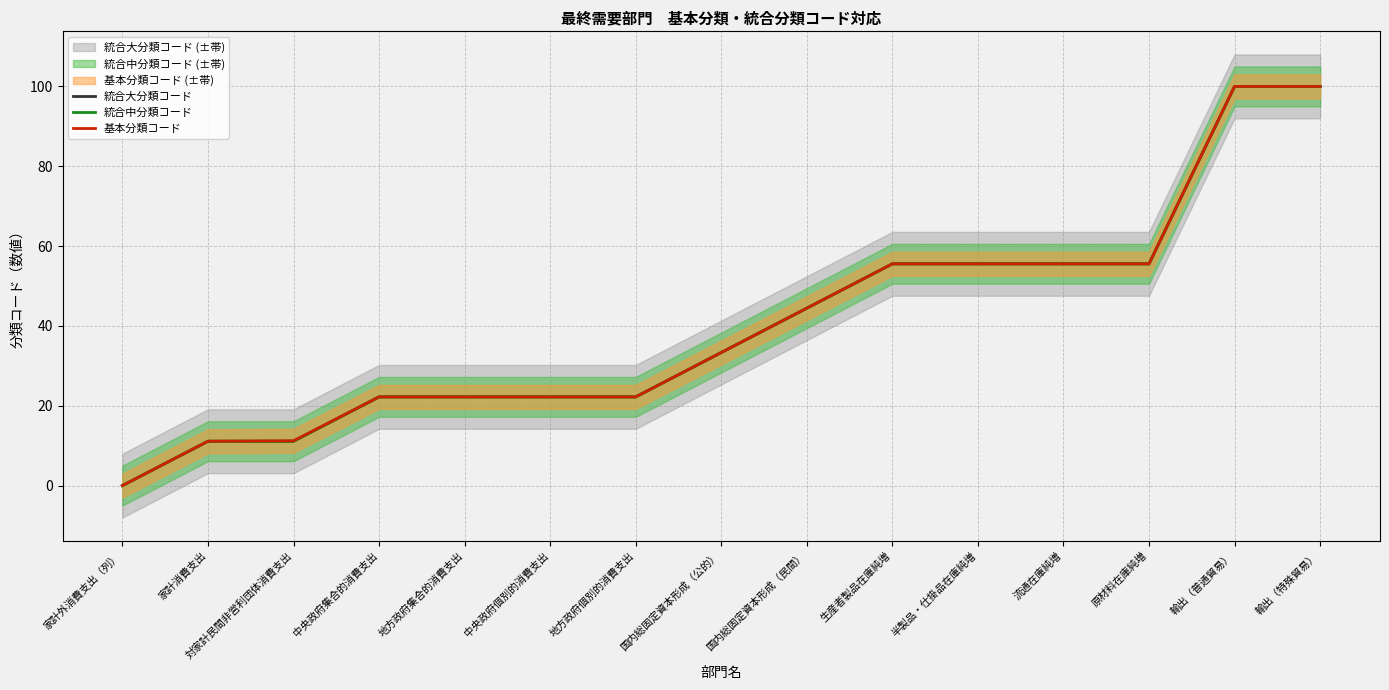

Which has a higher value, 半製品・仕掛品在庫純増 or 中央政府集合的消費支出?

半製品・仕掛品在庫純増